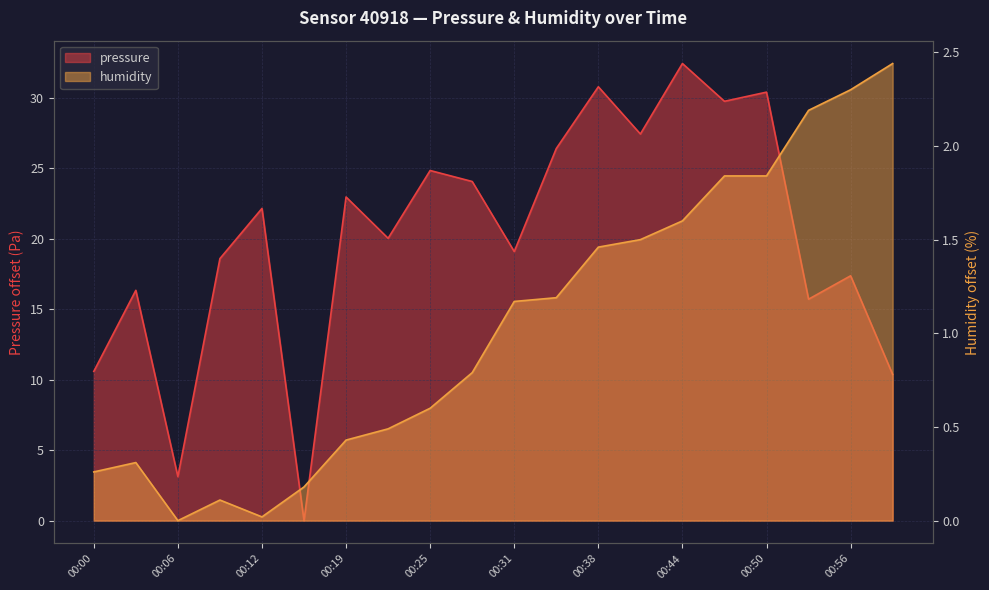

What is the difference between the second highest and second lowest values in the pressure series?

27.7